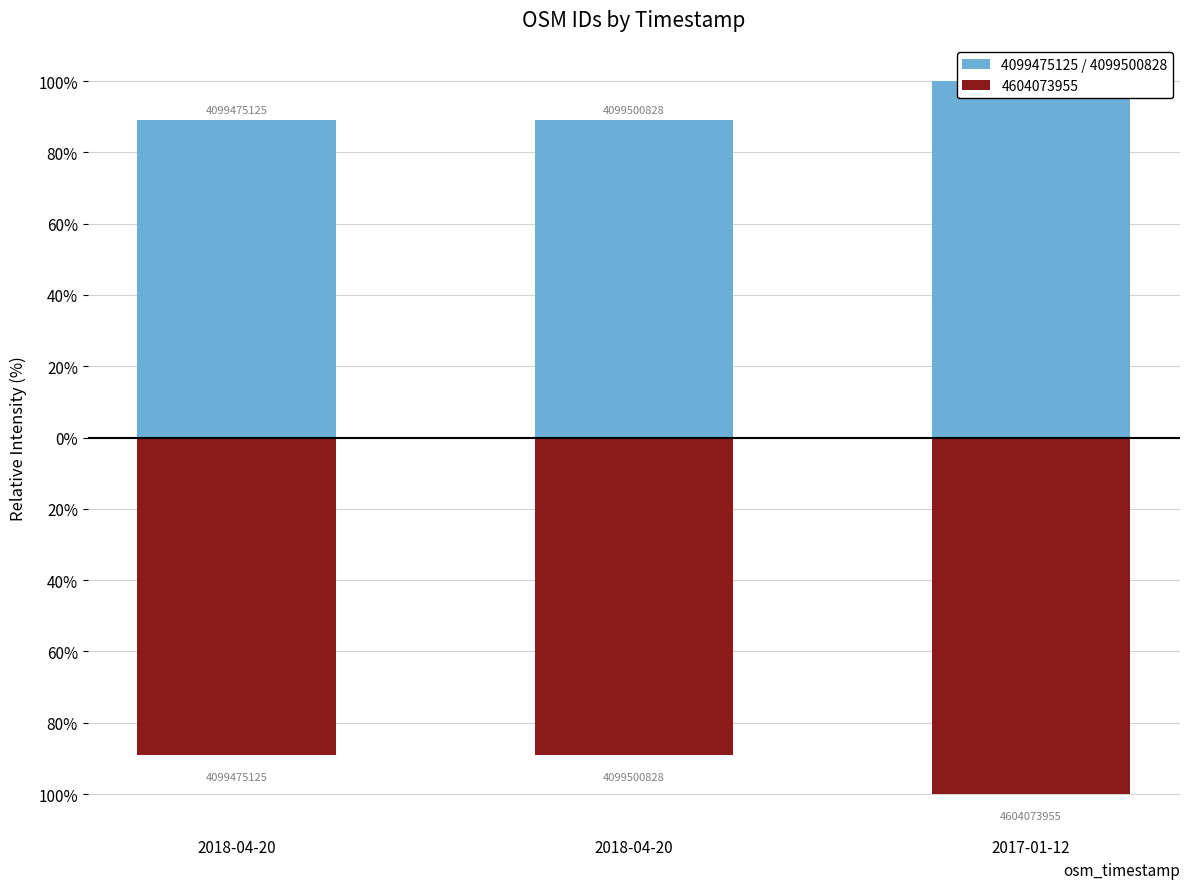

Reading left to right, transcribe all the data shown in this chart.

2018-04-20=89.0	2018-04-20=89.0	2017-01-12=100.0